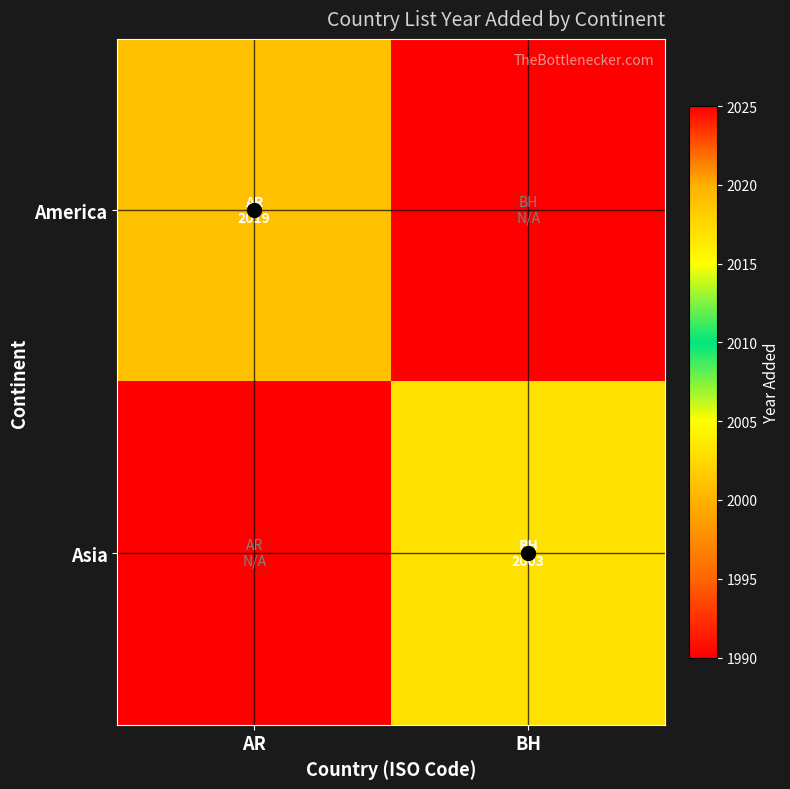

What is the total value across all series at AR?

4009